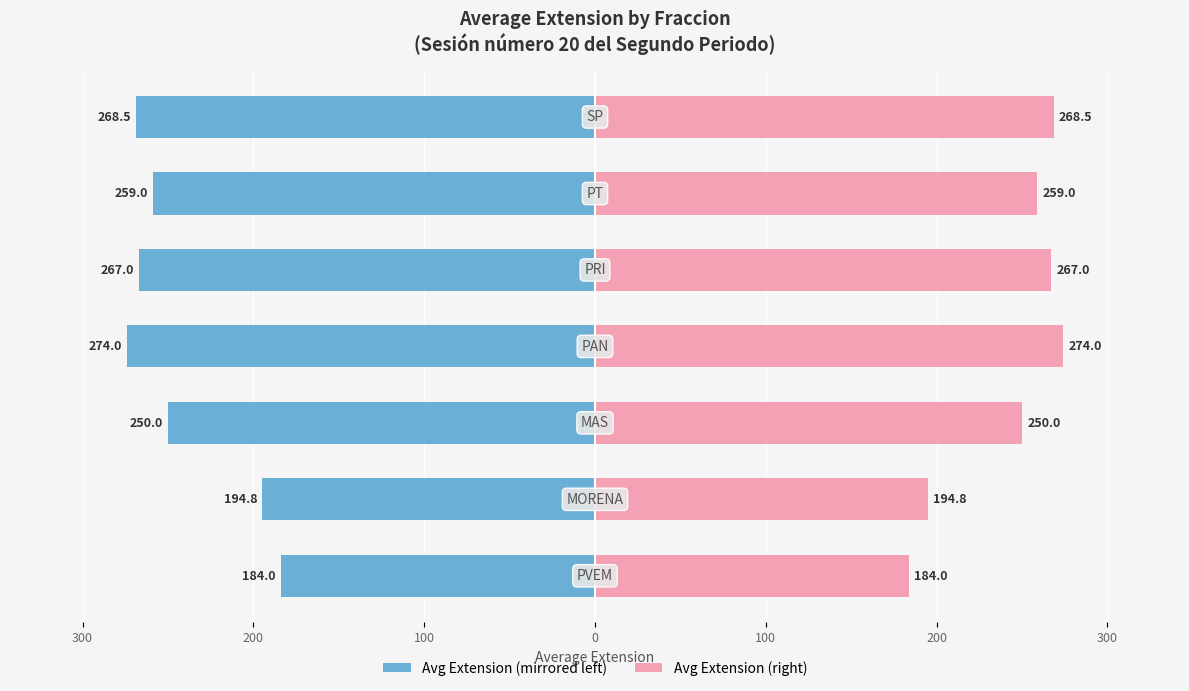

Count the number of categories in the chart.

7